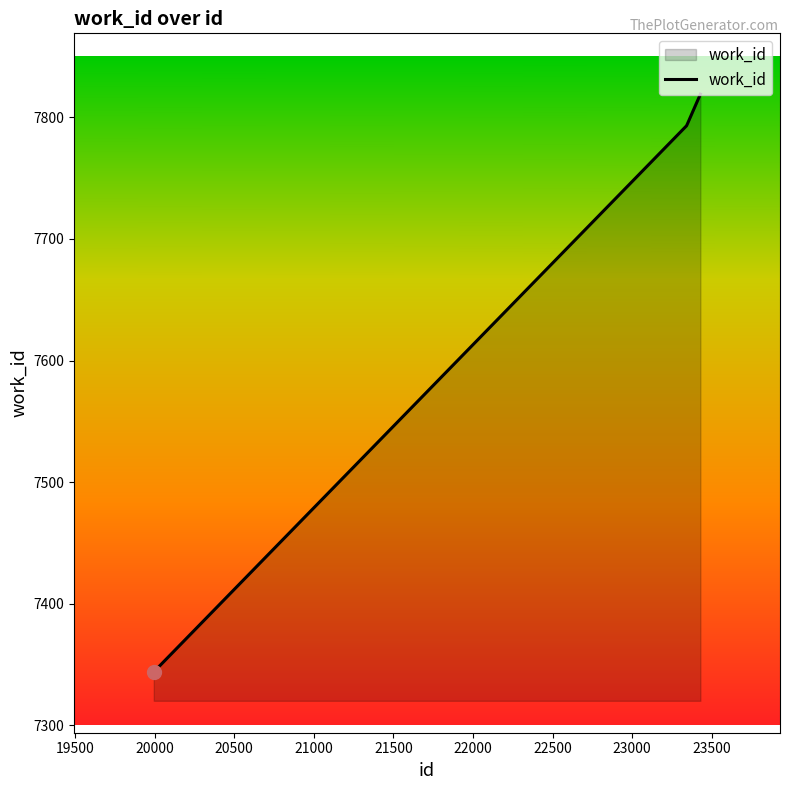

What is the difference between the maximum and minimum values?

475